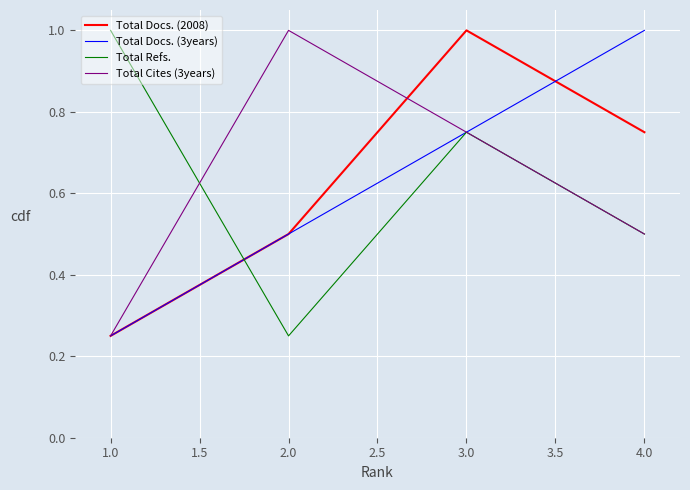

At which label is Total Cites (3years) closest to 0?

1.0